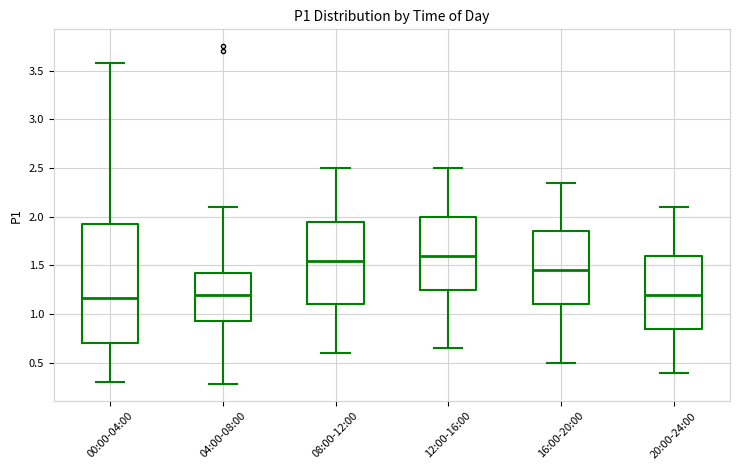

Reading left to right, read every box against the y-axis: the position of its median line, the range the box covers, and the ends of its whiskers. The values are not printed on the chart, so give them approximately, as read against the axis.

00:00-04:00: median 1.15, box 0.70 to 1.90, whiskers 0.30 to 3.60
04:00-08:00: median 1.20, box 0.95 to 1.40, whiskers 0.30 to 2.10
08:00-12:00: median 1.55, box 1.10 to 1.95, whiskers 0.60 to 2.50
12:00-16:00: median 1.60, box 1.25 to 2.00, whiskers 0.65 to 2.50
16:00-20:00: median 1.45, box 1.10 to 1.85, whiskers 0.50 to 2.35
20:00-24:00: median 1.20, box 0.85 to 1.60, whiskers 0.40 to 2.10